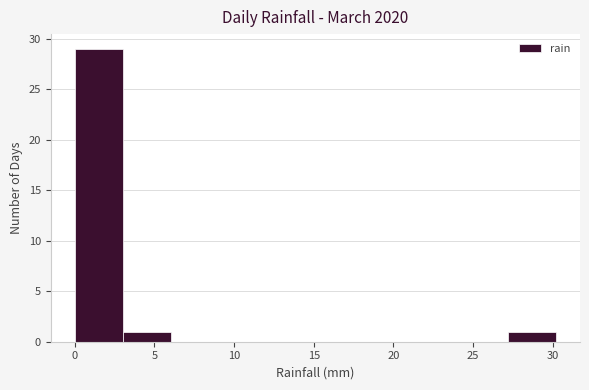

How tall is the bar that spans 3 to 6 on the x-axis? Neither the bar edges nor the heights are printed on the chart, so give them approximately, as read against the axes.

1